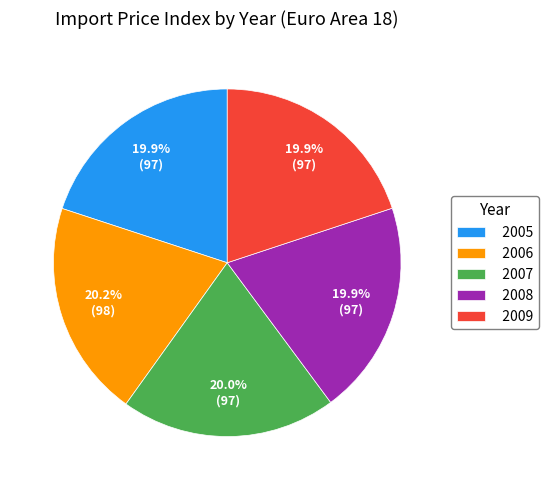

What is the ratio of the value at 2008 to the value at 2007?

1.0